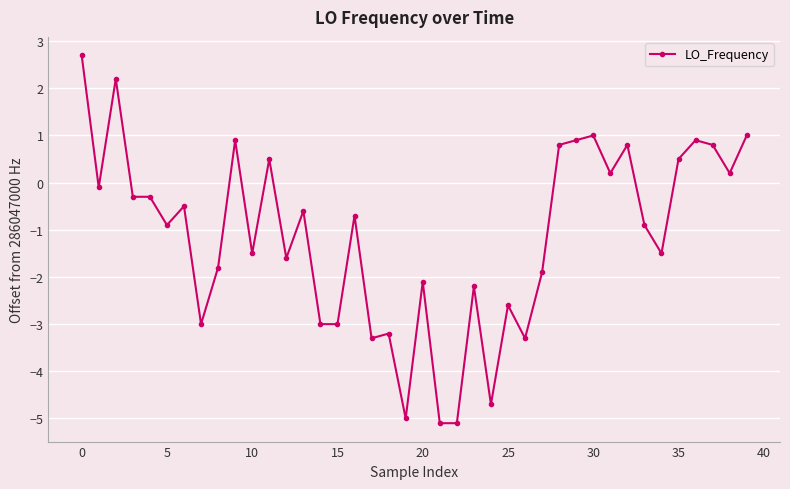

What is the maximum value shown in the chart?

2.7